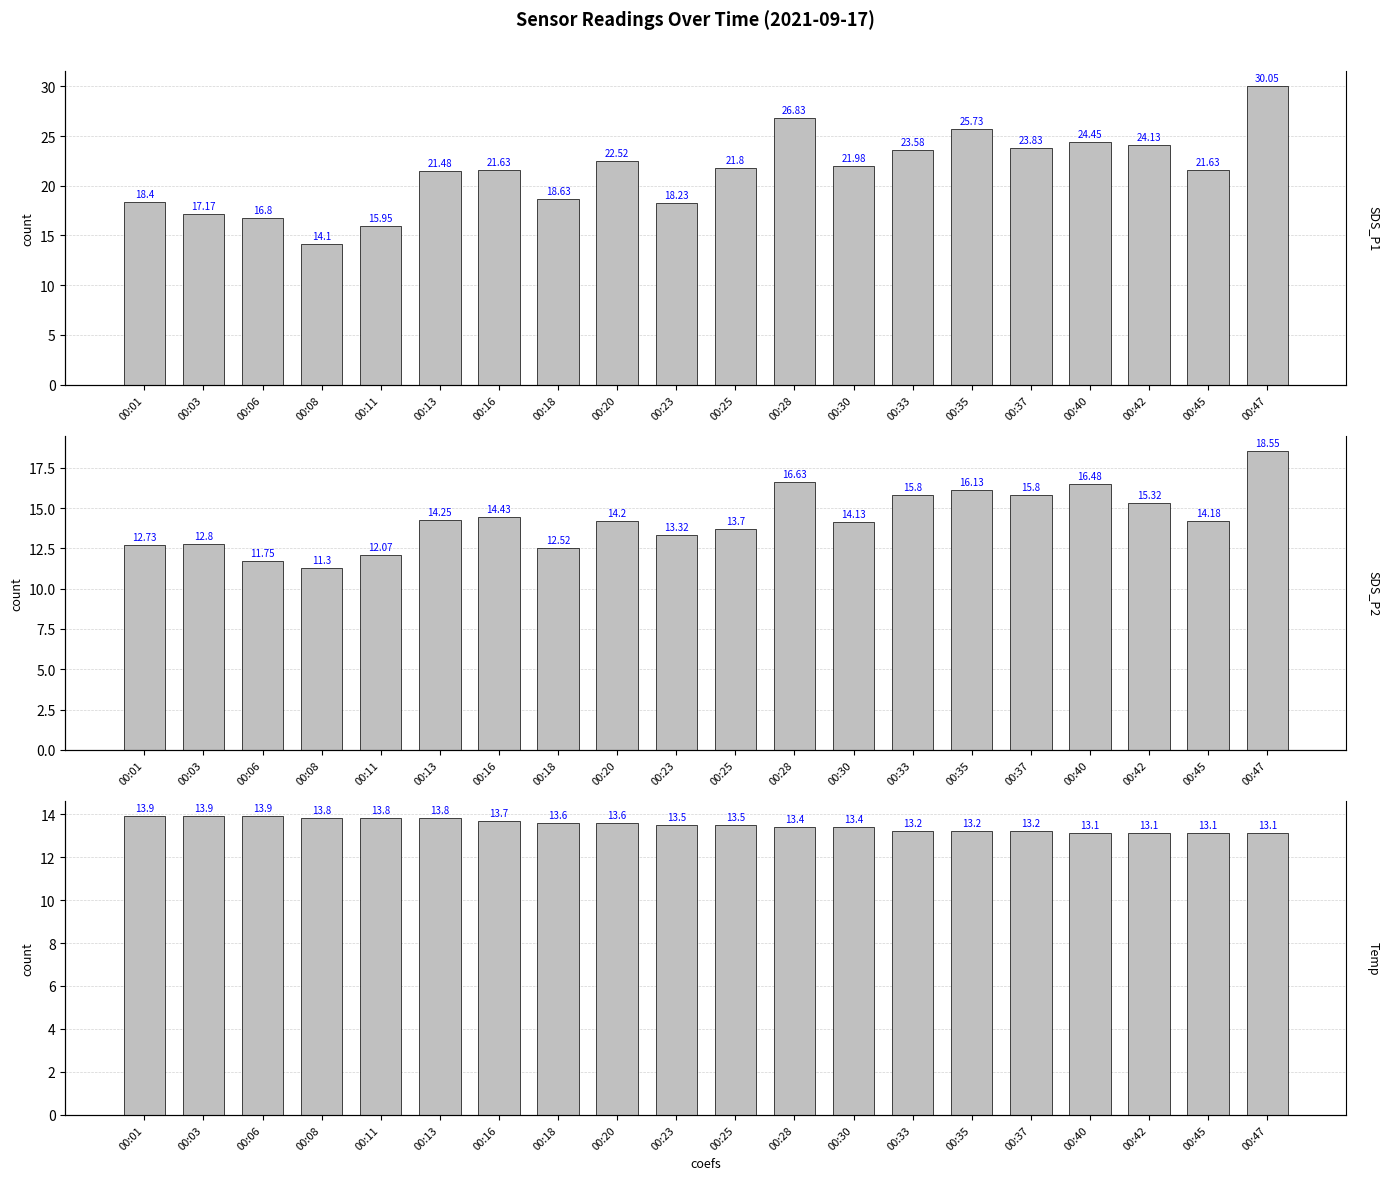

Reading right to left, list all the values displayed in this chart.

SDS_P1: 00:47=30.1	00:45=21.6	00:42=24.1	00:40=24.4	00:37=23.8	00:35=25.7	00:33=23.6	00:30=22.0	00:28=26.8	00:25=21.8	00:23=18.2	00:20=22.5	00:18=18.6	00:16=21.6	00:13=21.5	00:11=15.9	00:08=14.1	00:06=16.8	00:03=17.2	00:01=18.4
SDS_P2: 00:47=18.6	00:45=14.2	00:42=15.3	00:40=16.5	00:37=15.8	00:35=16.1	00:33=15.8	00:30=14.1	00:28=16.6	00:25=13.7	00:23=13.3	00:20=14.2	00:18=12.5	00:16=14.4	00:13=14.2	00:11=12.1	00:08=11.3	00:06=11.8	00:03=12.8	00:01=12.7
Temp: 00:47=13.1	00:45=13.1	00:42=13.1	00:40=13.1	00:37=13.2	00:35=13.2	00:33=13.2	00:30=13.4	00:28=13.4	00:25=13.5	00:23=13.5	00:20=13.6	00:18=13.6	00:16=13.7	00:13=13.8	00:11=13.8	00:08=13.8	00:06=13.9	00:03=13.9	00:01=13.9